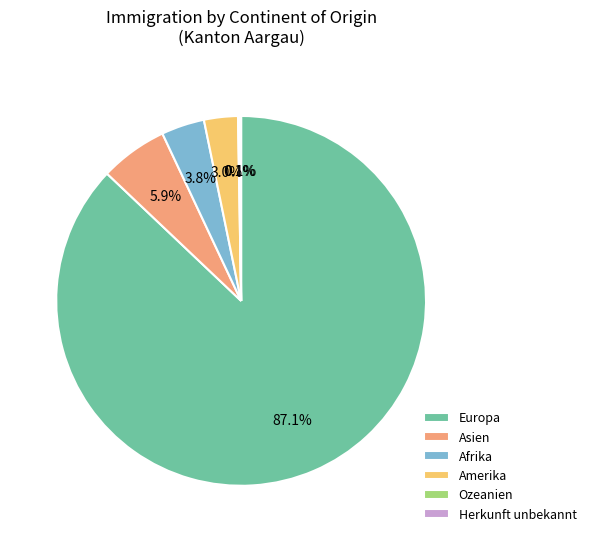

Does any single category account for the majority?

Yes